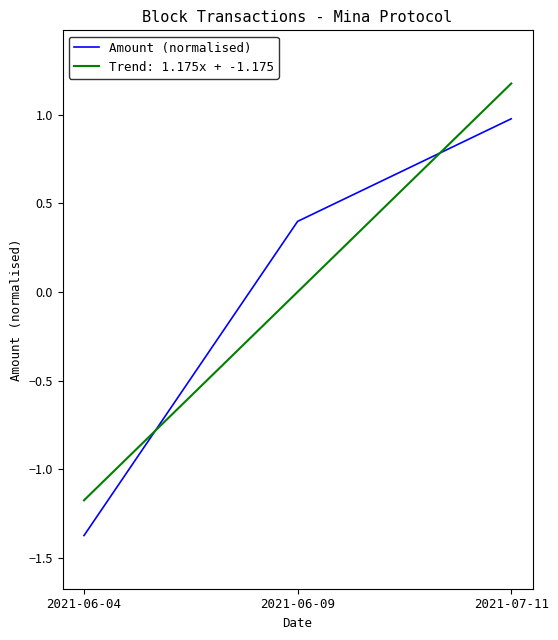

List the series in order of their peak value, highest first.

Trend: 1.175x + -1.175, Amount (normalised)